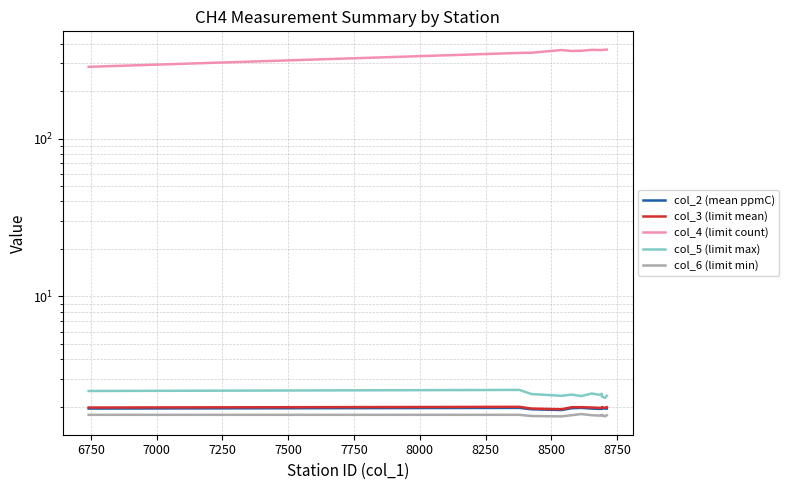

True or false: col_3 (limit mean) has more than 1 points higher than both neighbors.

True